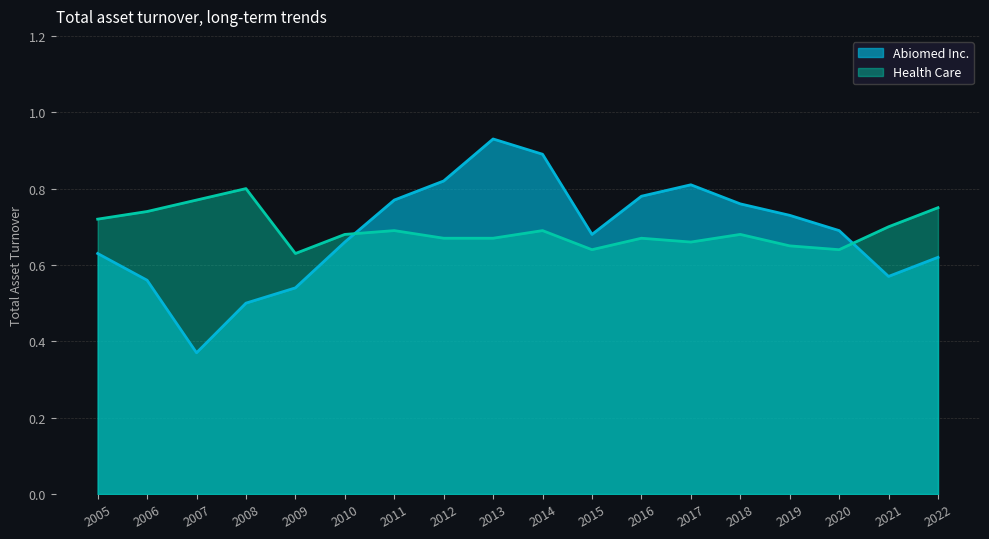

At which category is the sum across all series the highest?

2013